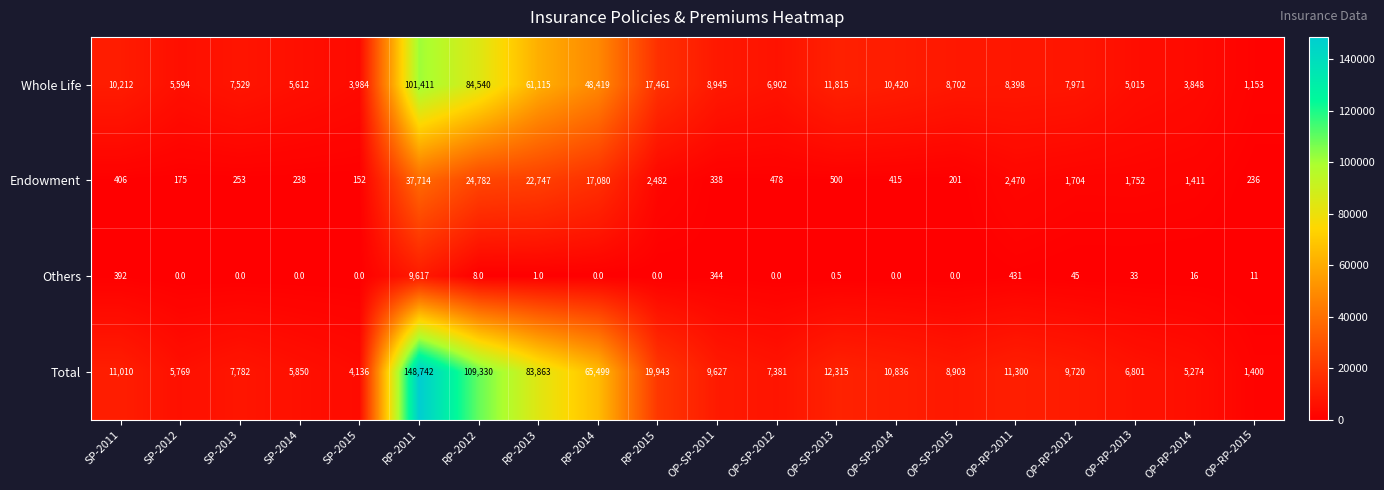

Read the Others value at RP-2011.

9617.0